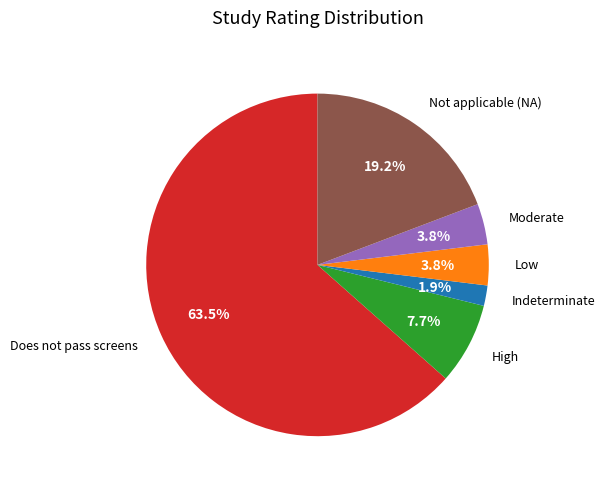

Between High and Low, which is larger?

High